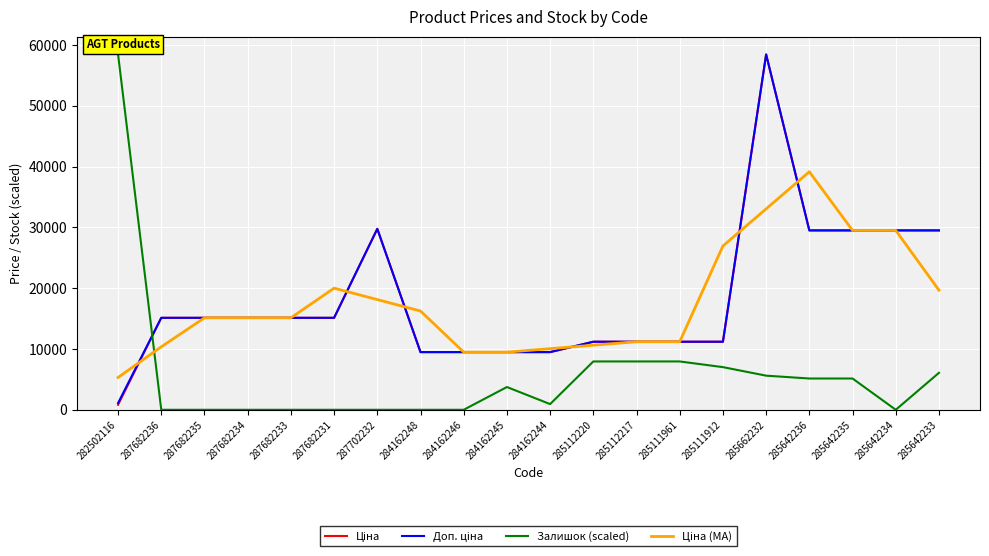

What is the average value of the Залишок (scaled) series?

5795.9